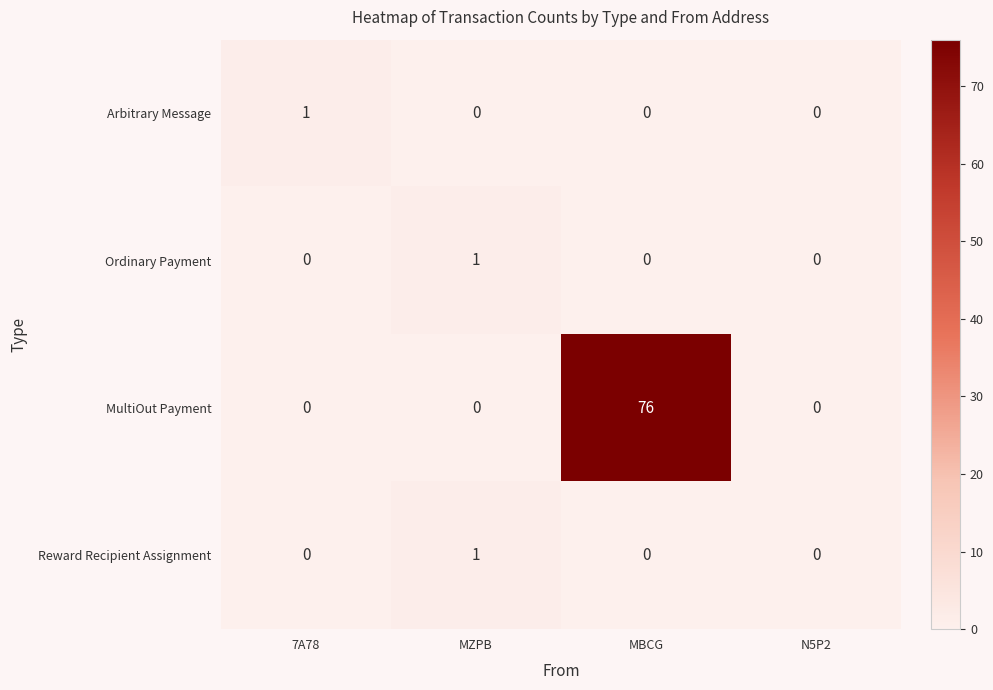

True or false: MultiOut Payment has a value of 0 at MZPB.

True